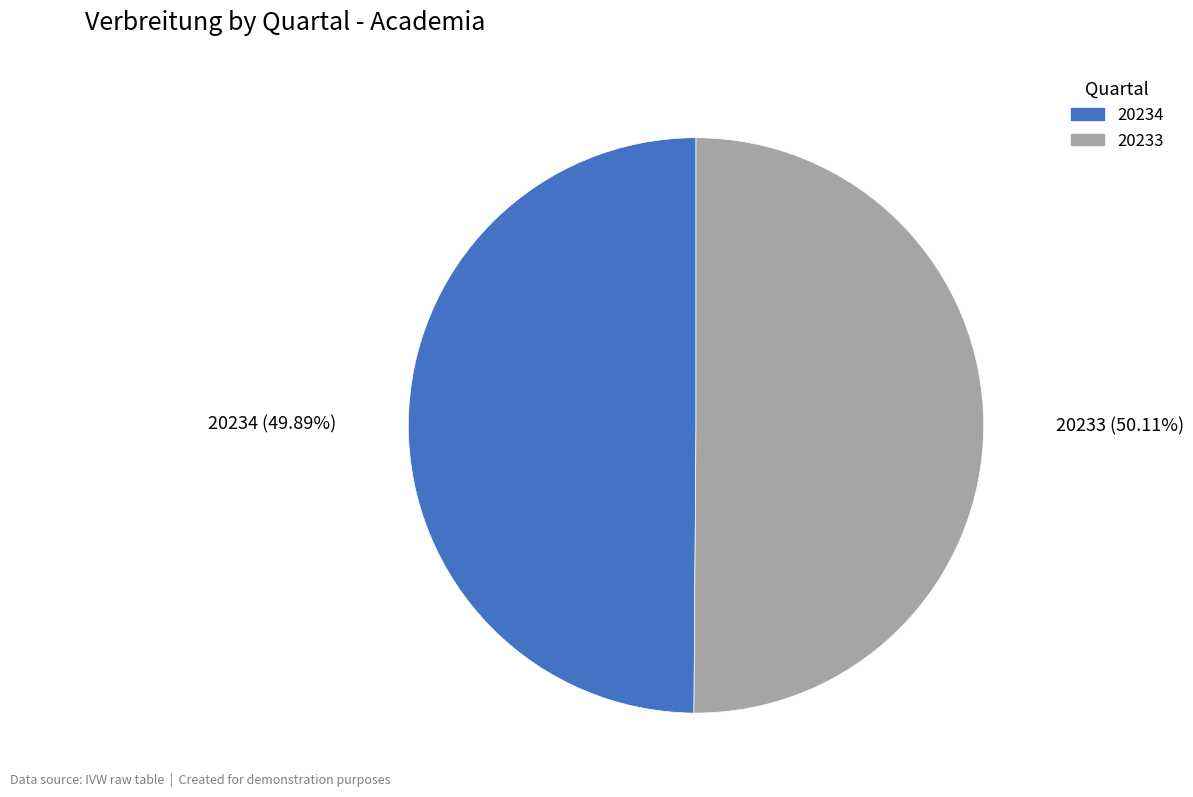

What is the ratio of the value at 20233 to the value at 20234?

1.0